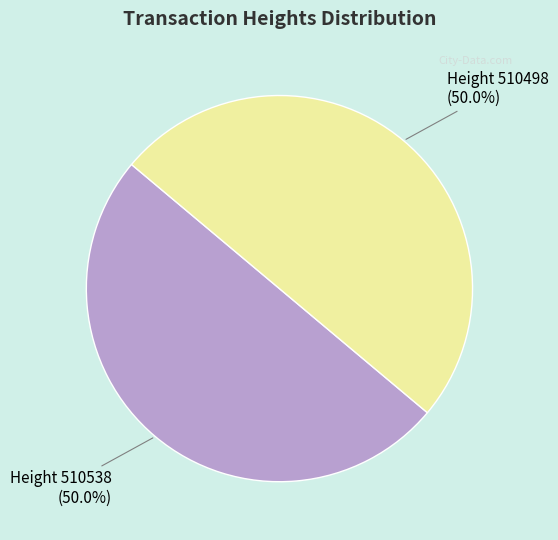

What is the ratio of the value at Height 510538 to the value at Height 510498?

1.0